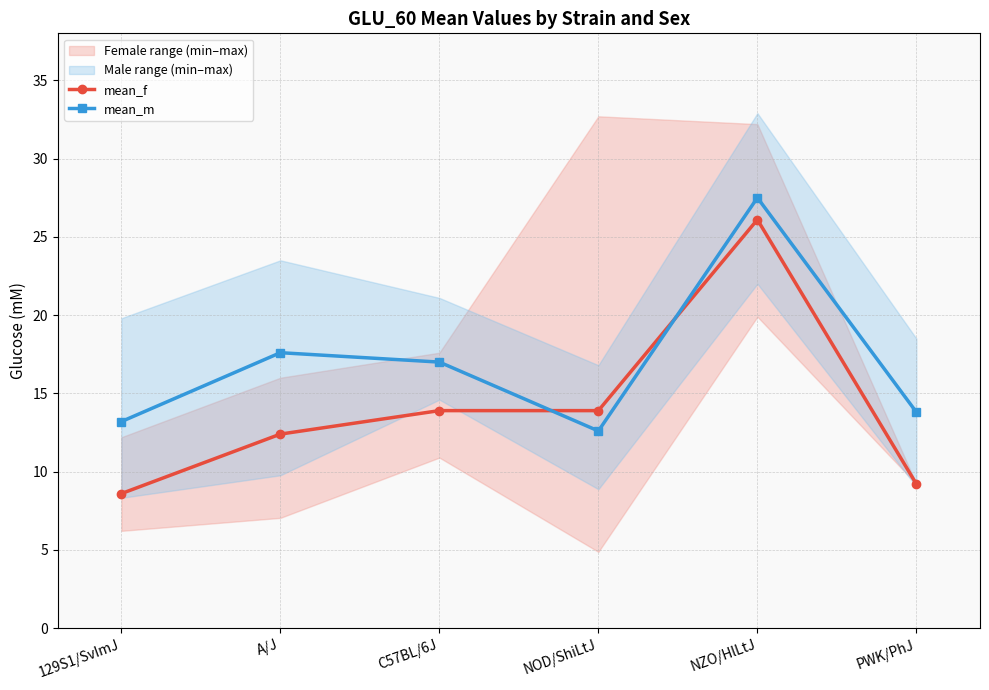

Reading right to left, list all the values displayed in this chart.

mean_f: PWK/PhJ=9.2	NZO/HlLtJ=26.1	NOD/ShiLtJ=13.9	C57BL/6J=13.9	A/J=12.4	129S1/SvImJ=8.6
mean_m: PWK/PhJ=13.8	NZO/HlLtJ=27.5	NOD/ShiLtJ=12.6	C57BL/6J=17.0	A/J=17.6	129S1/SvImJ=13.2